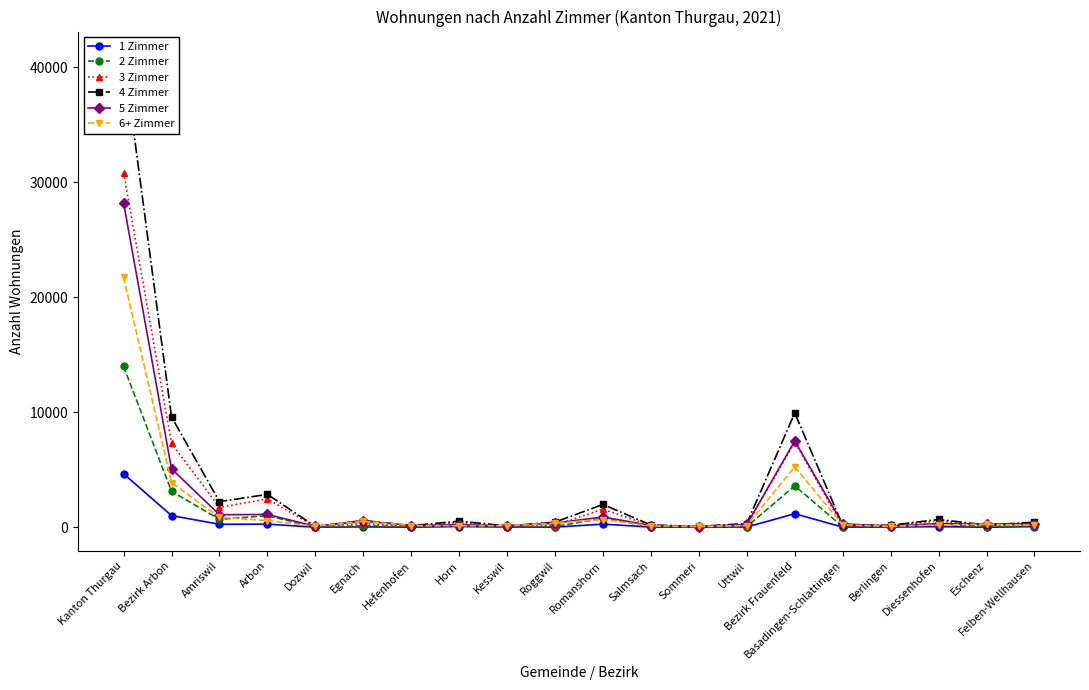

In 4 Zimmer, how many points are higher than both neighbors (excluding endpoints)?

6